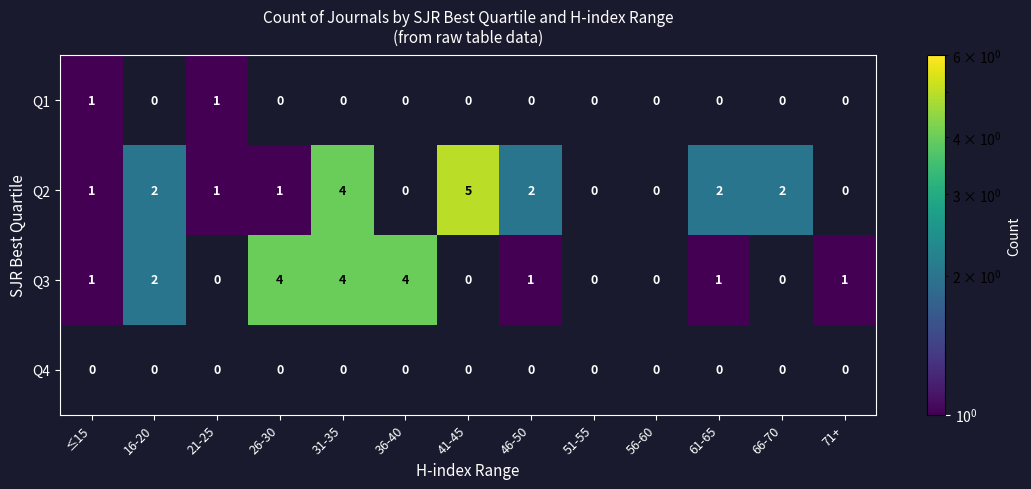

What is the difference between the highest and lowest values at 21-25?

1